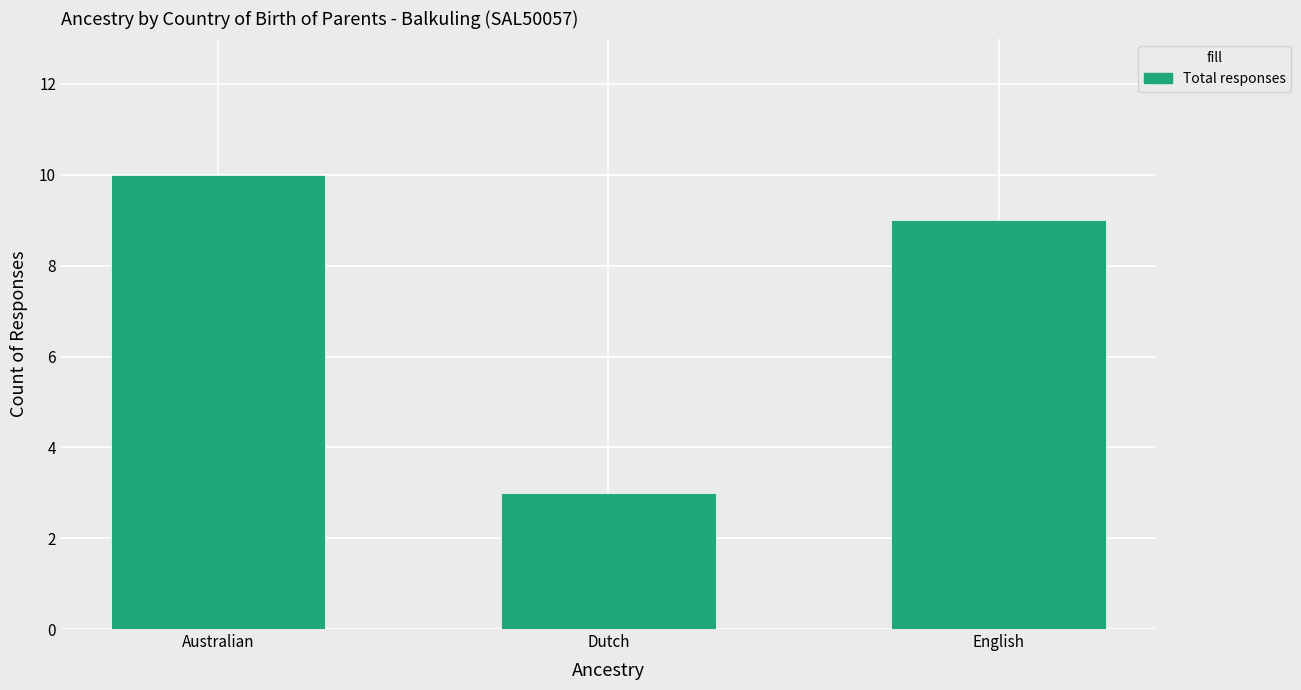

Does the chart contain stacked bars?

No